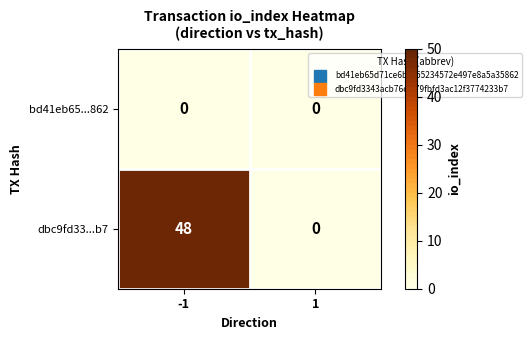

What is the difference between the dbc9fd33...b7 values at 1 and -1?

48